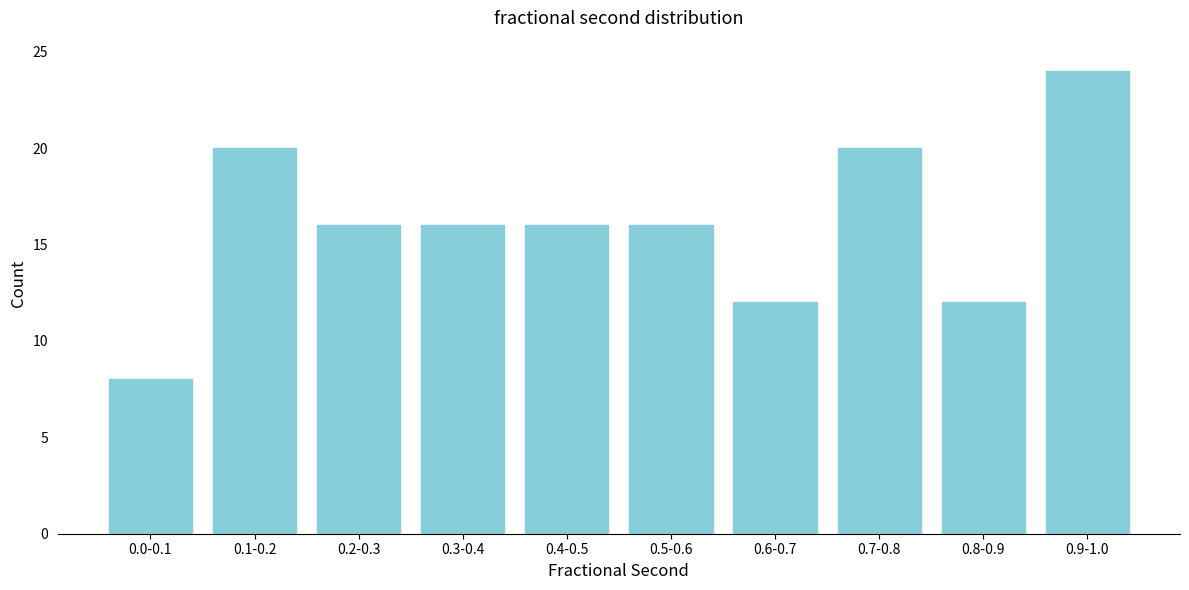

Reading left to right, list all the values displayed in this chart.

0.0-0.1=8	0.1-0.2=20	0.2-0.3=16	0.3-0.4=16	0.4-0.5=16	0.5-0.6=16	0.6-0.7=12	0.7-0.8=20	0.8-0.9=12	0.9-1.0=24